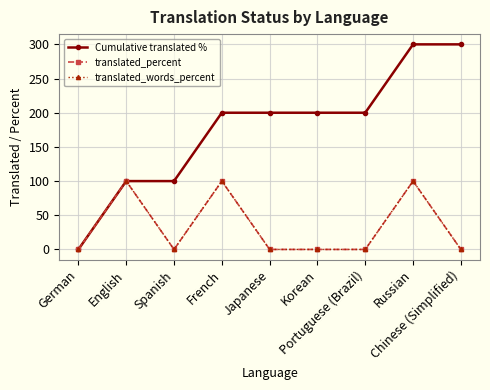

True or false: Cumulative translated % and translated_words_percent intersect in this chart.

False